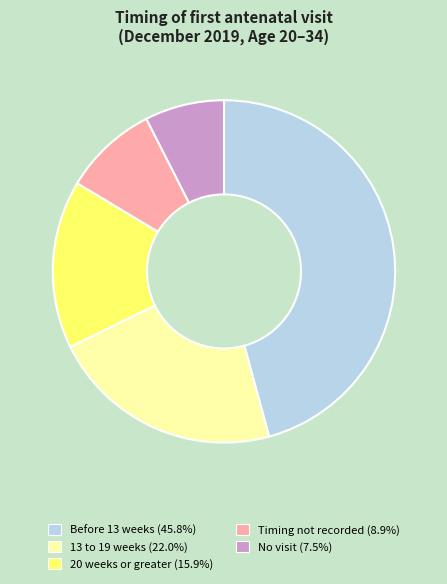

Rank the categories by value from lowest to highest.

No visit, Timing not recorded, 20 weeks or greater, 13 to 19 weeks, Before 13 weeks